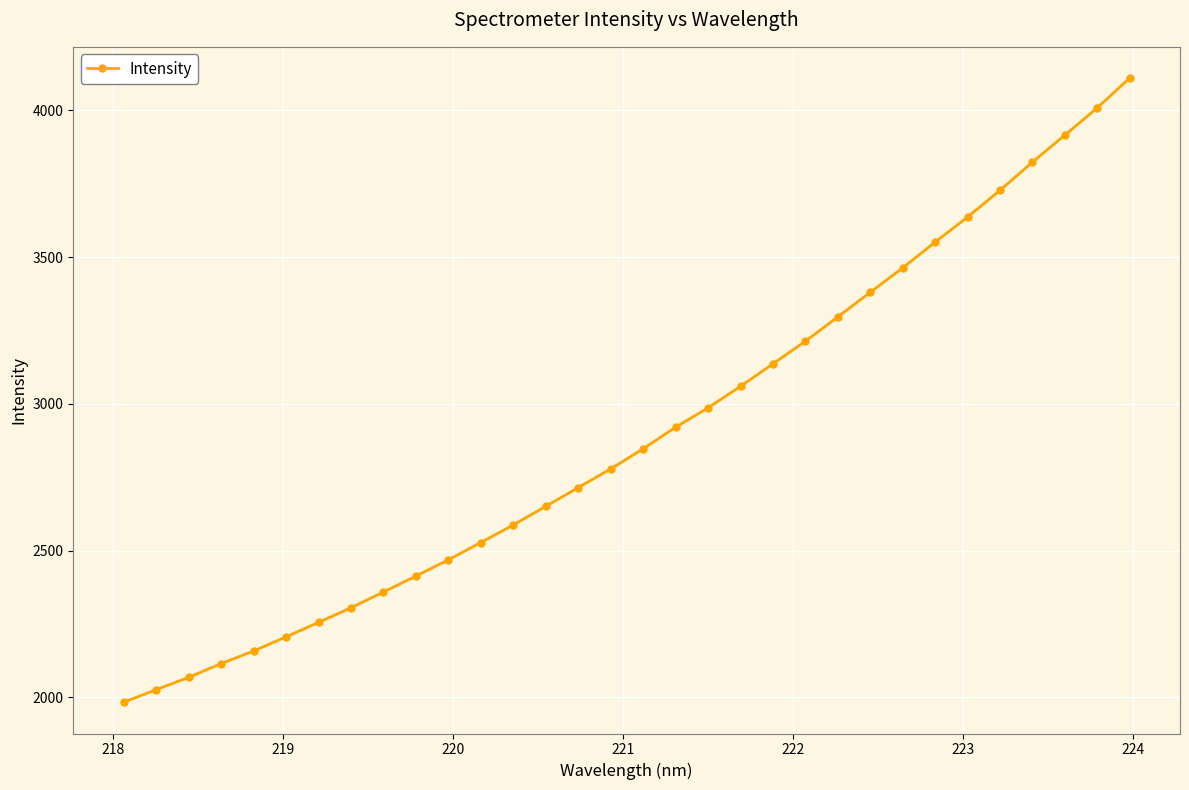

What is the average value?

2896.7